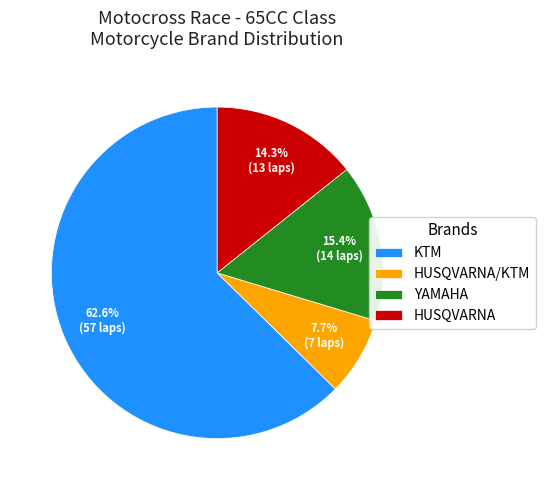

Which category accounts for the majority?

KTM